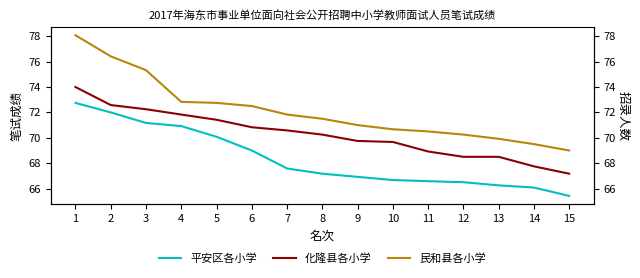

What value does the 民和县各小学 series have at 10?

70.7